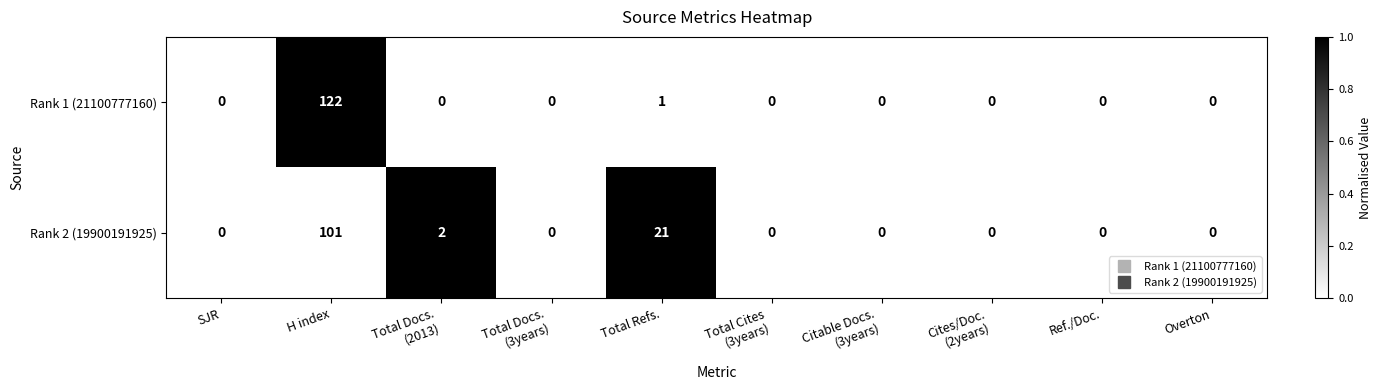

List the series in order of their overall mean, highest first.

Rank 2 (19900191925), Rank 1 (21100777160)